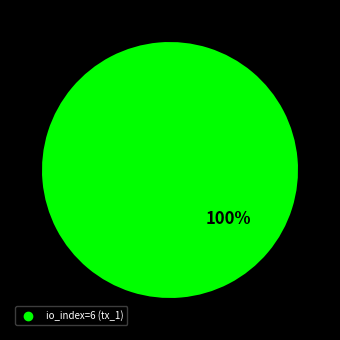

Does any single category account for the majority?

Yes